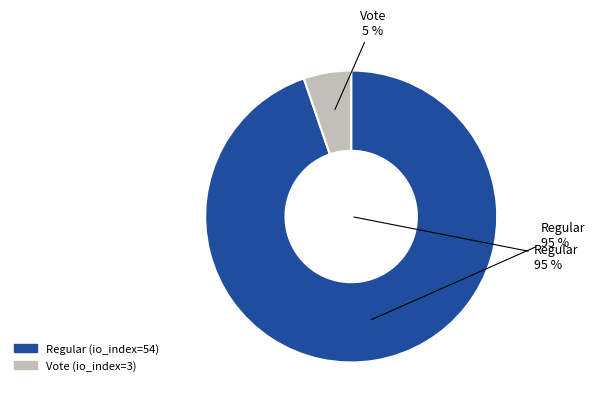

Is it true that Vote (io_index=3) is 19% of the pie?

False